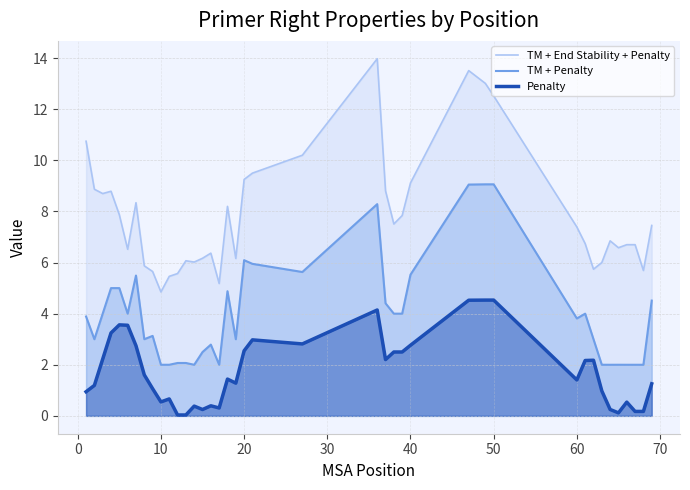

How many lines are shown in the chart?

3